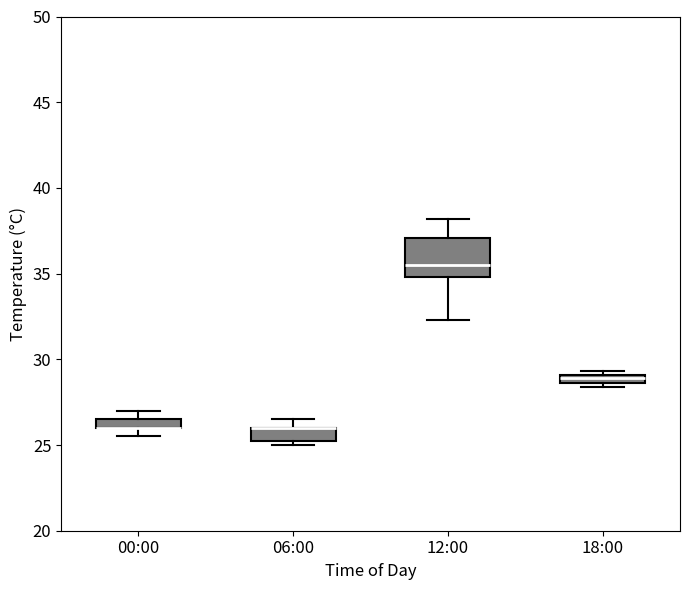

Where is the lower edge of the box for 18:00 on the y-axis? The values are not printed on the chart, so give them approximately, as read against the axis.

28.5